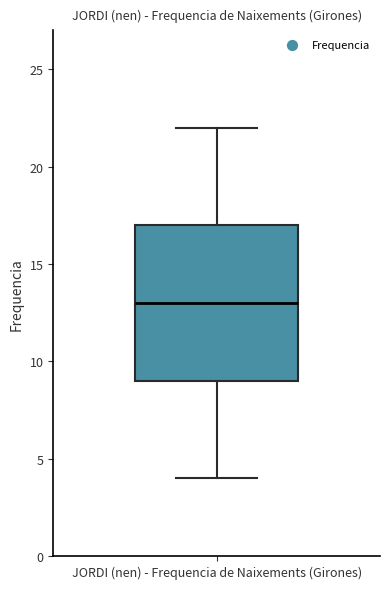

Transcribe this box plot: give where the median line is, the range the box spans, and where the two whiskers end, as read against the y-axis. The values are not printed on the chart, so give them approximately, as read against the axis.

median 13, box 9 to 17, whiskers 4 to 22